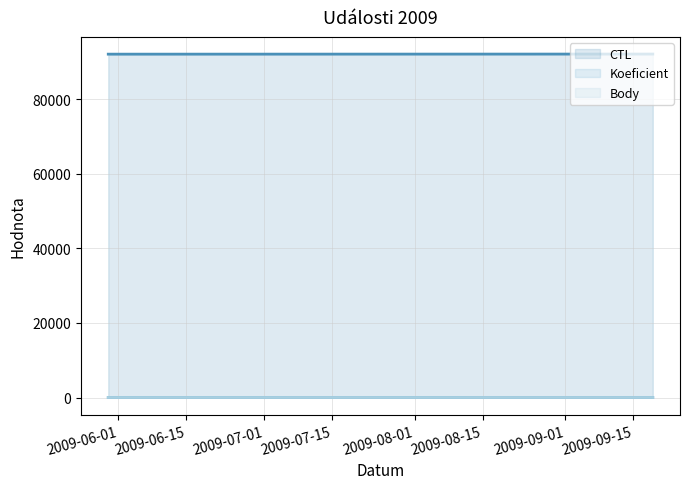

At how many categories does at least one series exceed 80143?

3